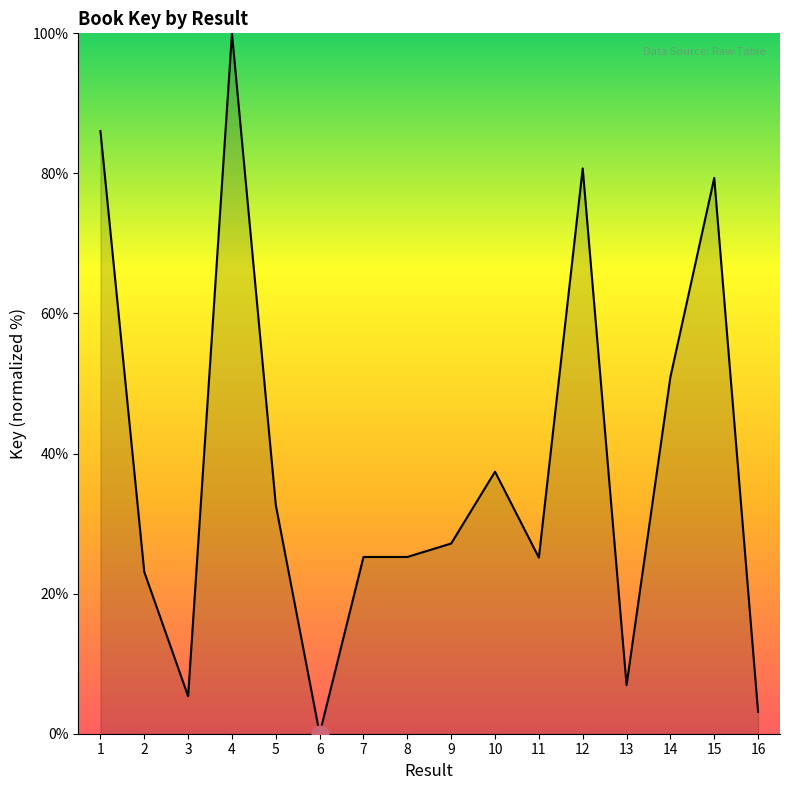

Which category has the lowest value across all series?

6